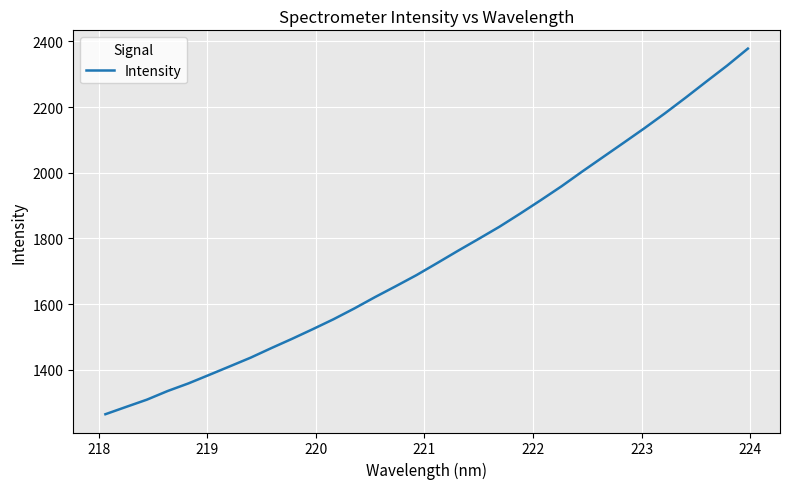

Does the chart display data point markers on the line(s)?

No